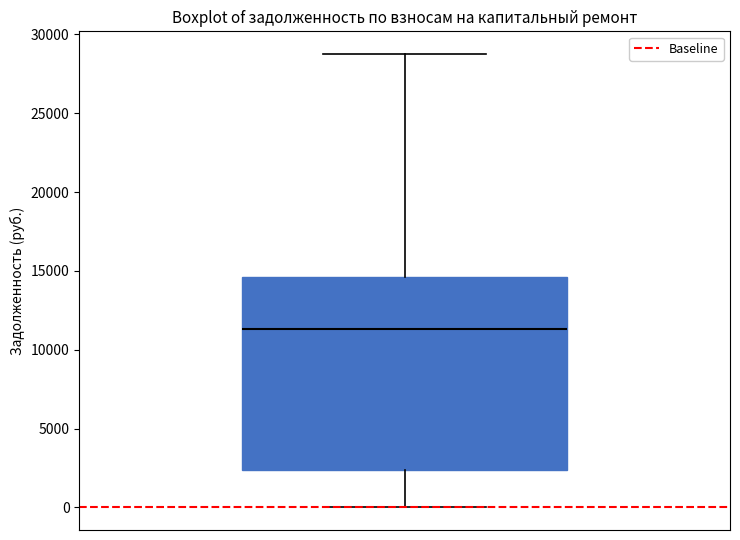

Transcribe this box plot: give where the median line is, the range the box spans, and where the two whiskers end, as read against the y-axis. The values are not printed on the chart, so give them approximately, as read against the axis.

median 11500, box 2500 to 14500, whiskers 0 to 29000